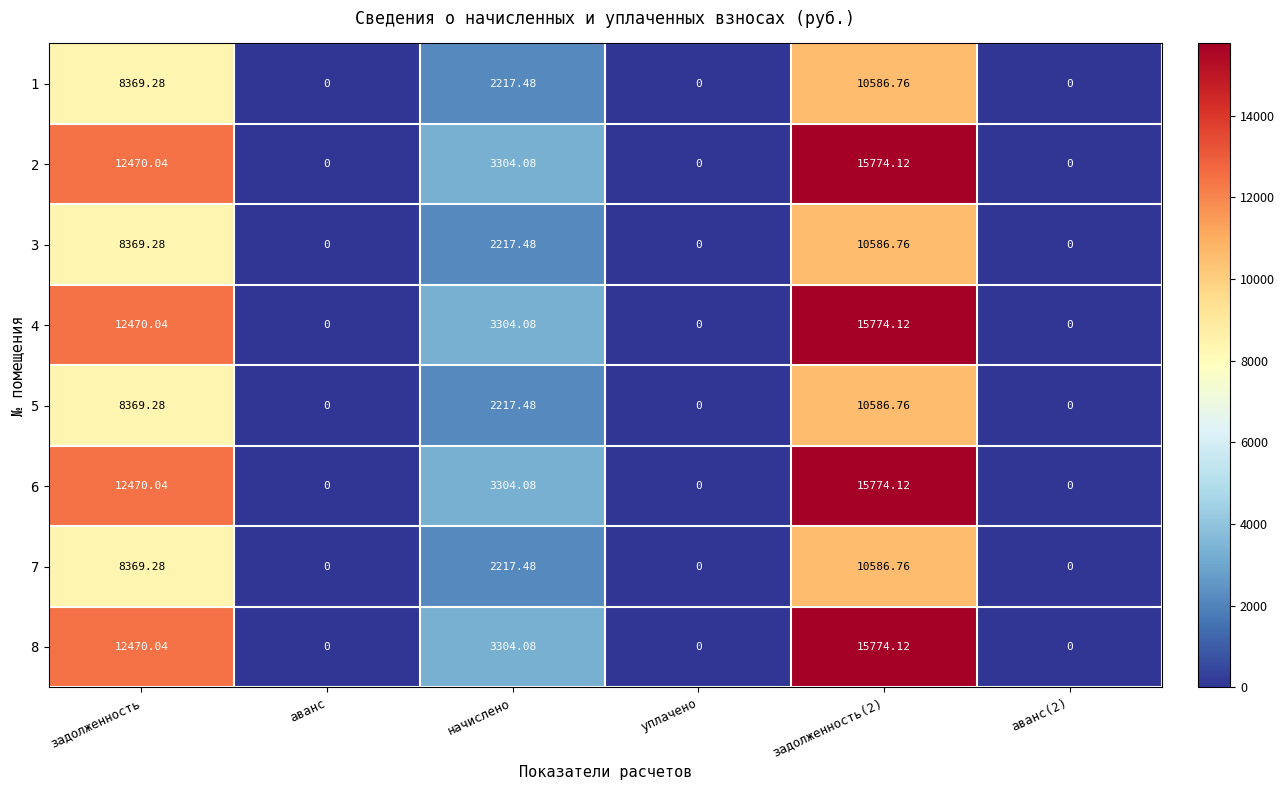

At which label is 2 closest to 7887?

начислено